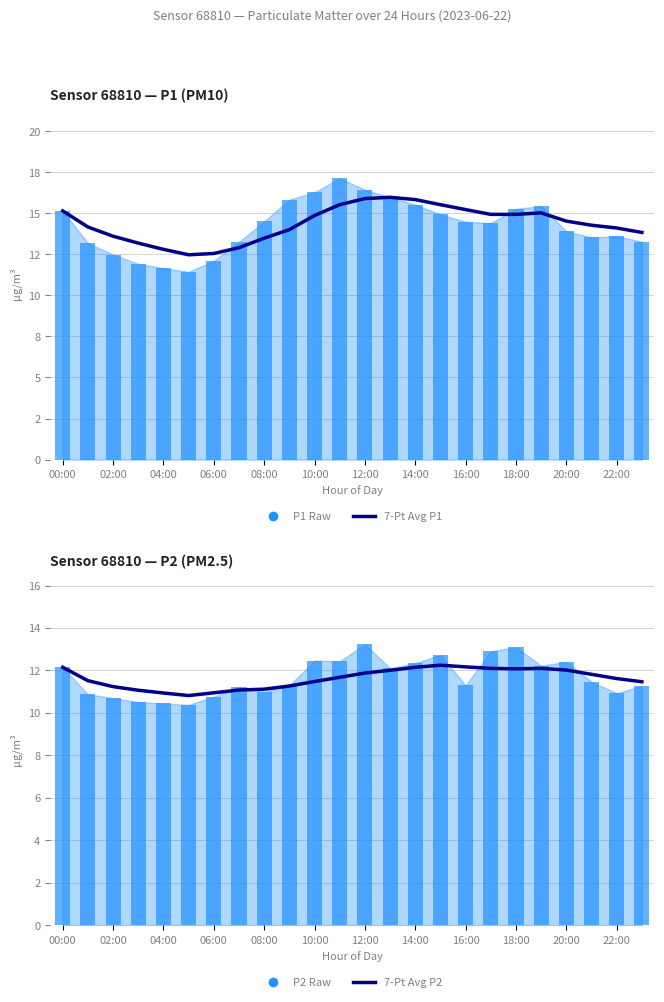

What is the average value of the P2 Raw series?

11.7